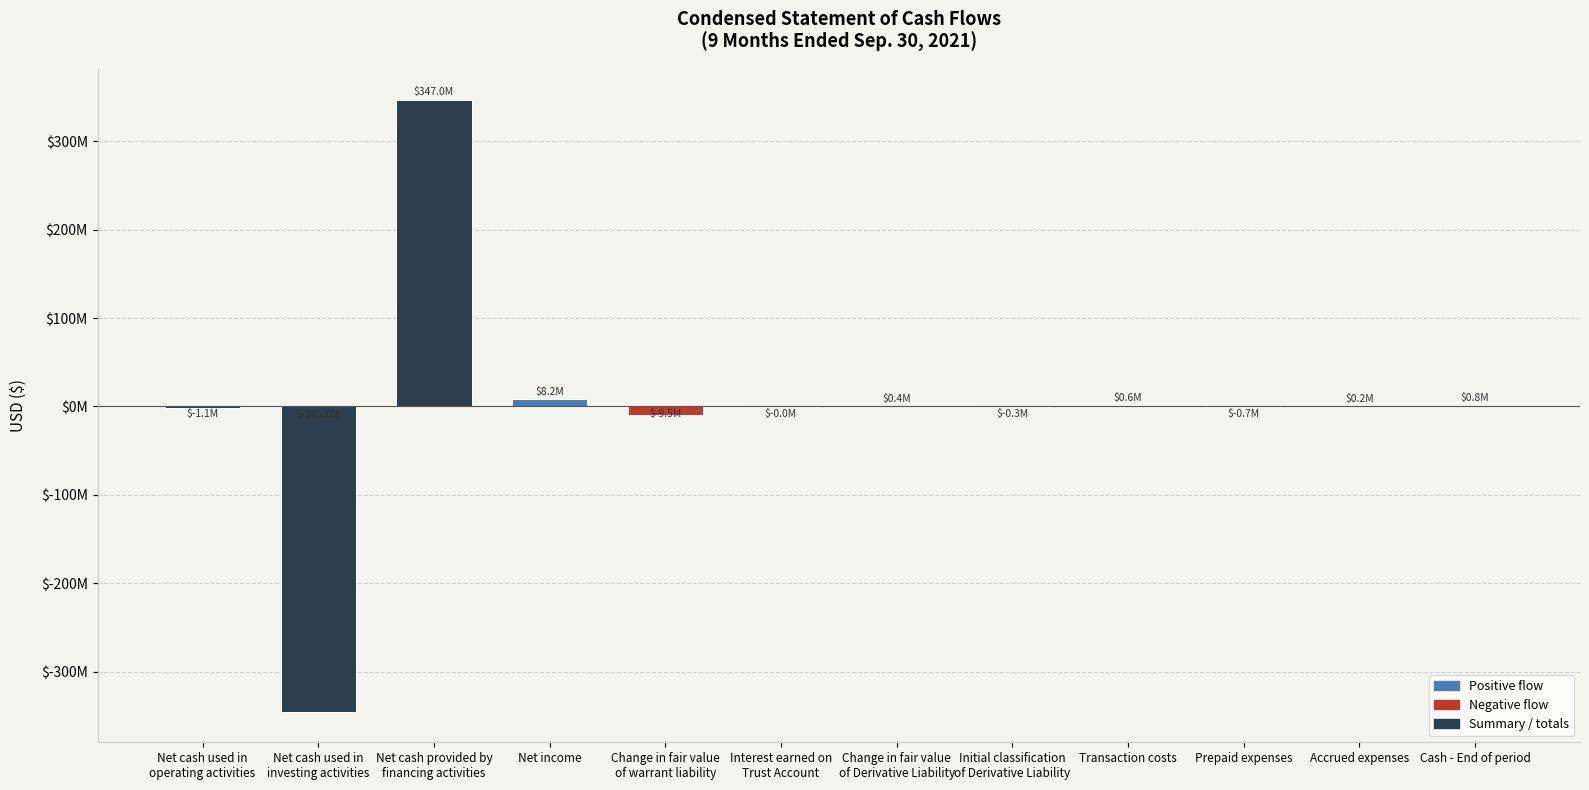

Are the bars horizontal?

No